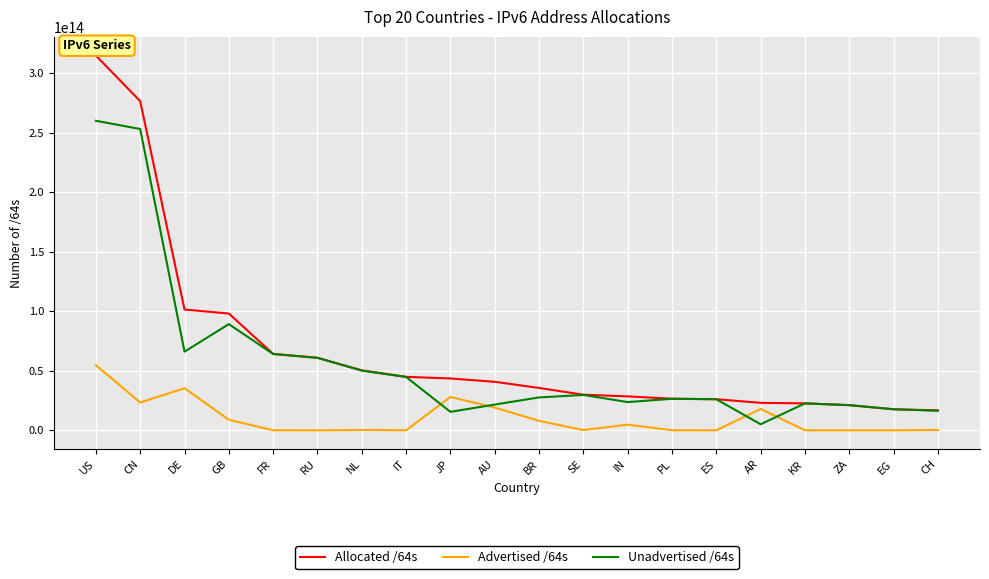

True or false: Advertised /64s and Allocated /64s cross at least once.

False